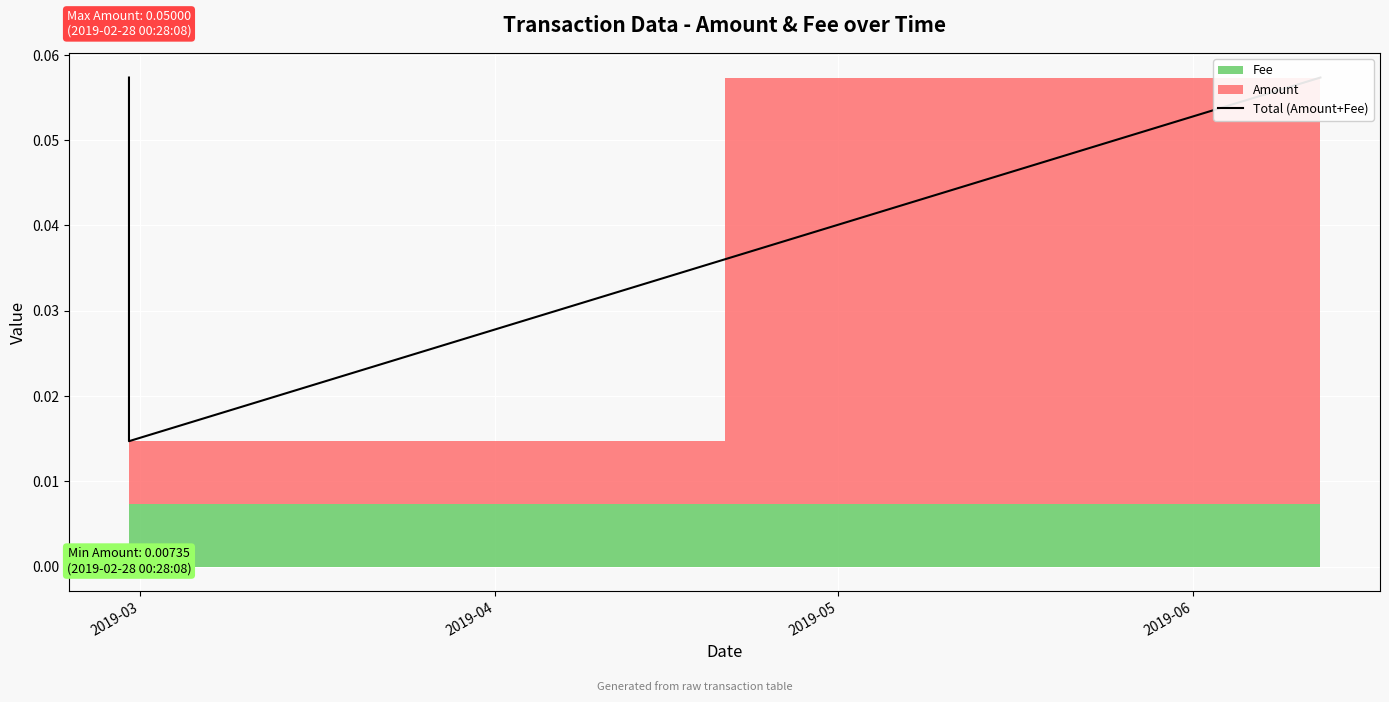

What is the sum of the values at 2019-05 and 2019-04?

0.1